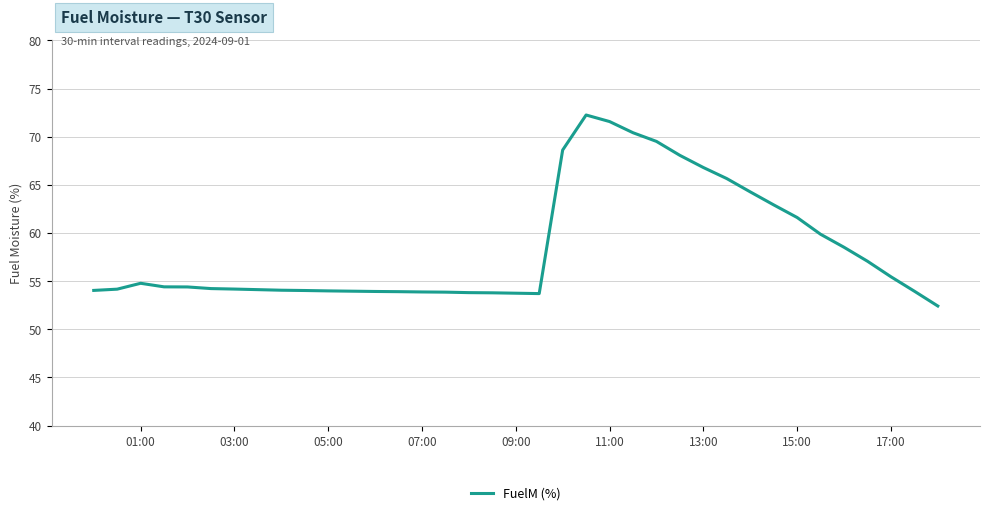

What is the minimum value shown in the chart?

52.4